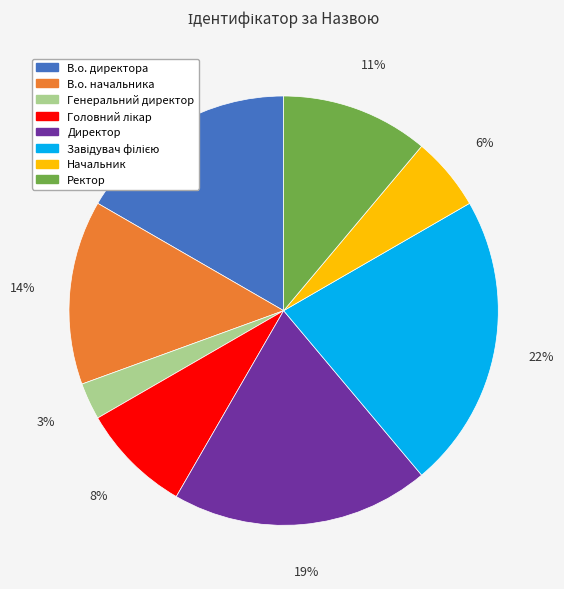

To the nearest percent, what is the combined percentage of Директор and Генеральний директор?

22%